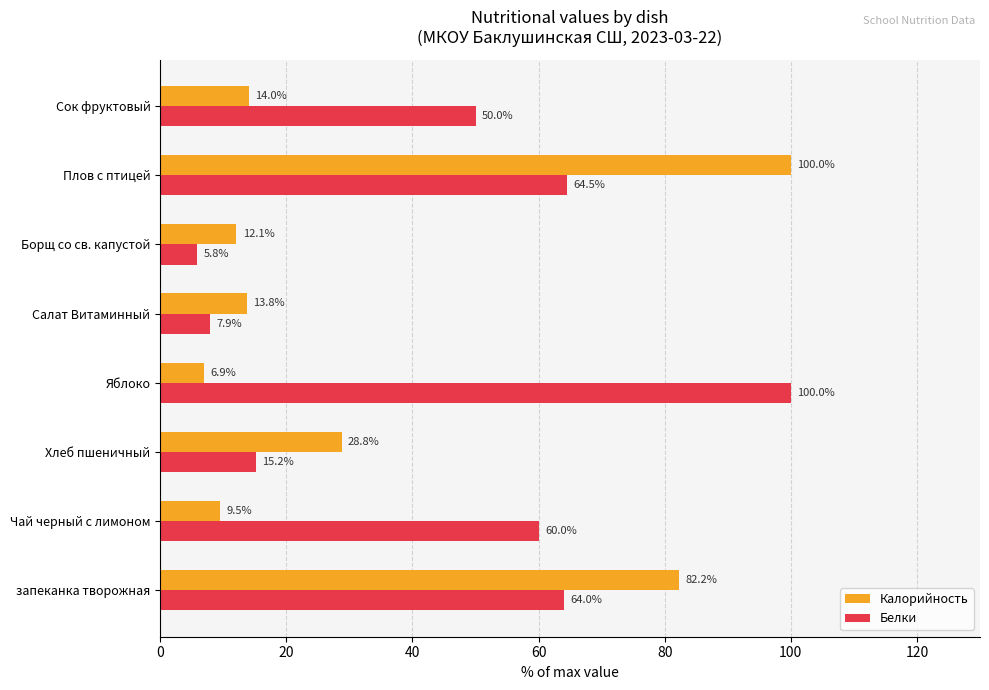

At which category is the sum across all series the highest?

Плов с птицей